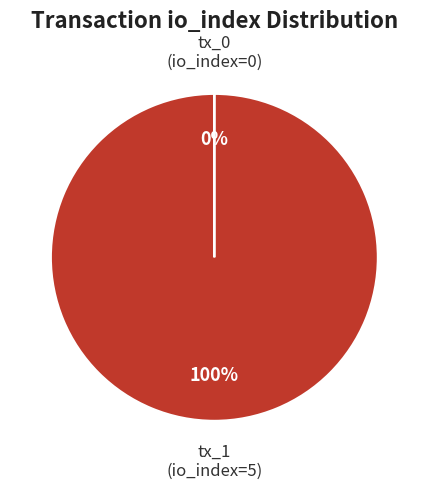

To the nearest percent, what is the average slice percentage?

50%